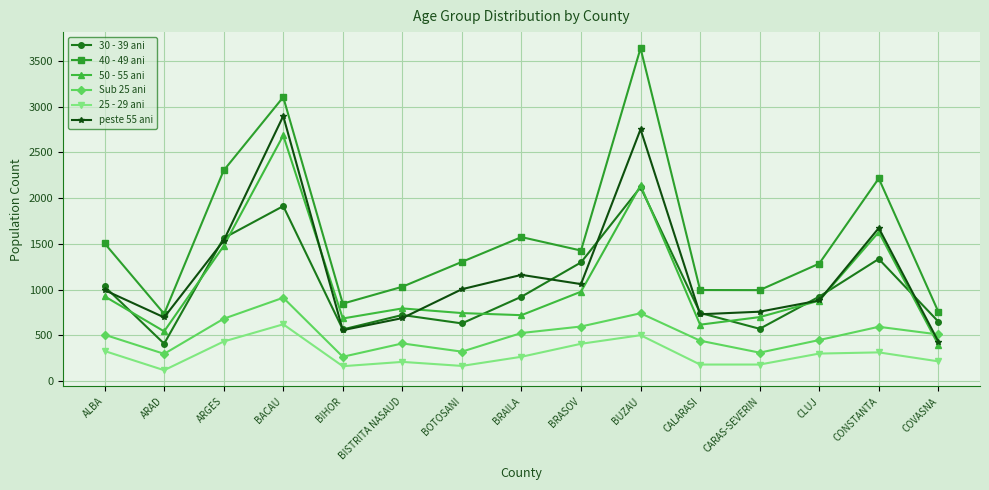

Is it true that Sub 25 ani equals 506 at ALBA?

True